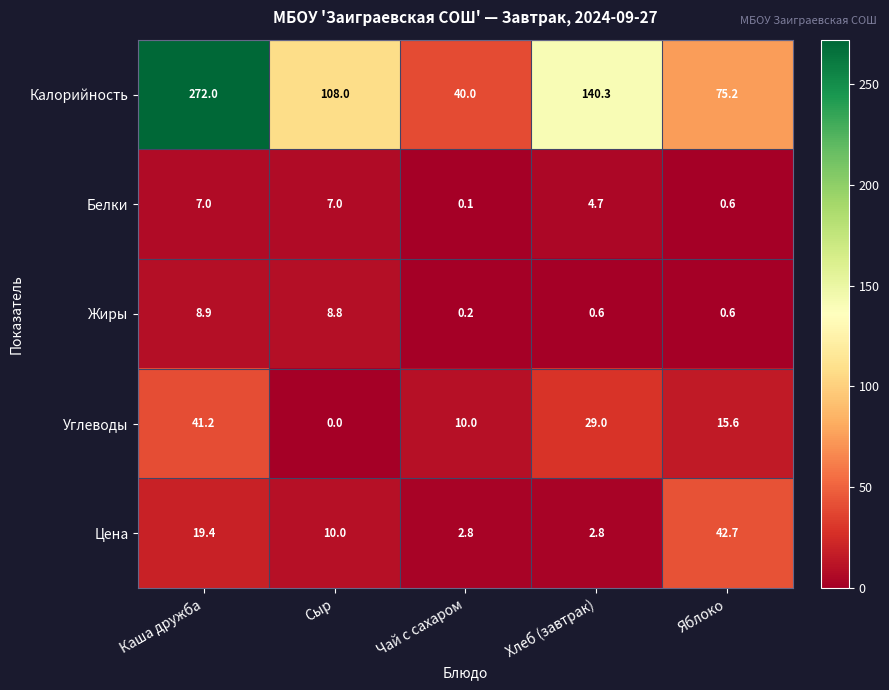

How many distinct data groups are displayed?

5